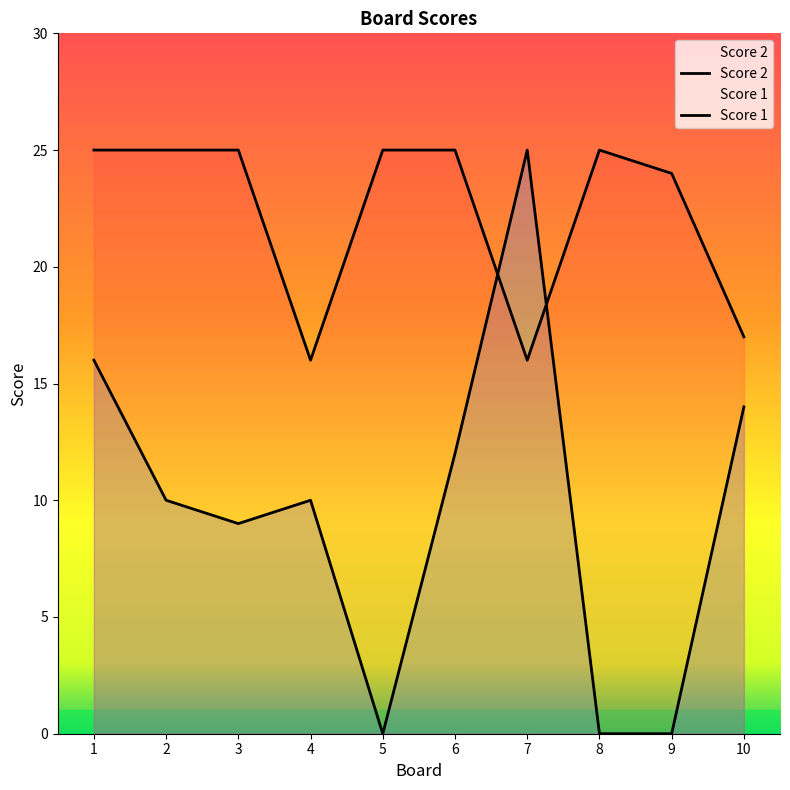

Does the chart display data point markers on the line(s)?

No